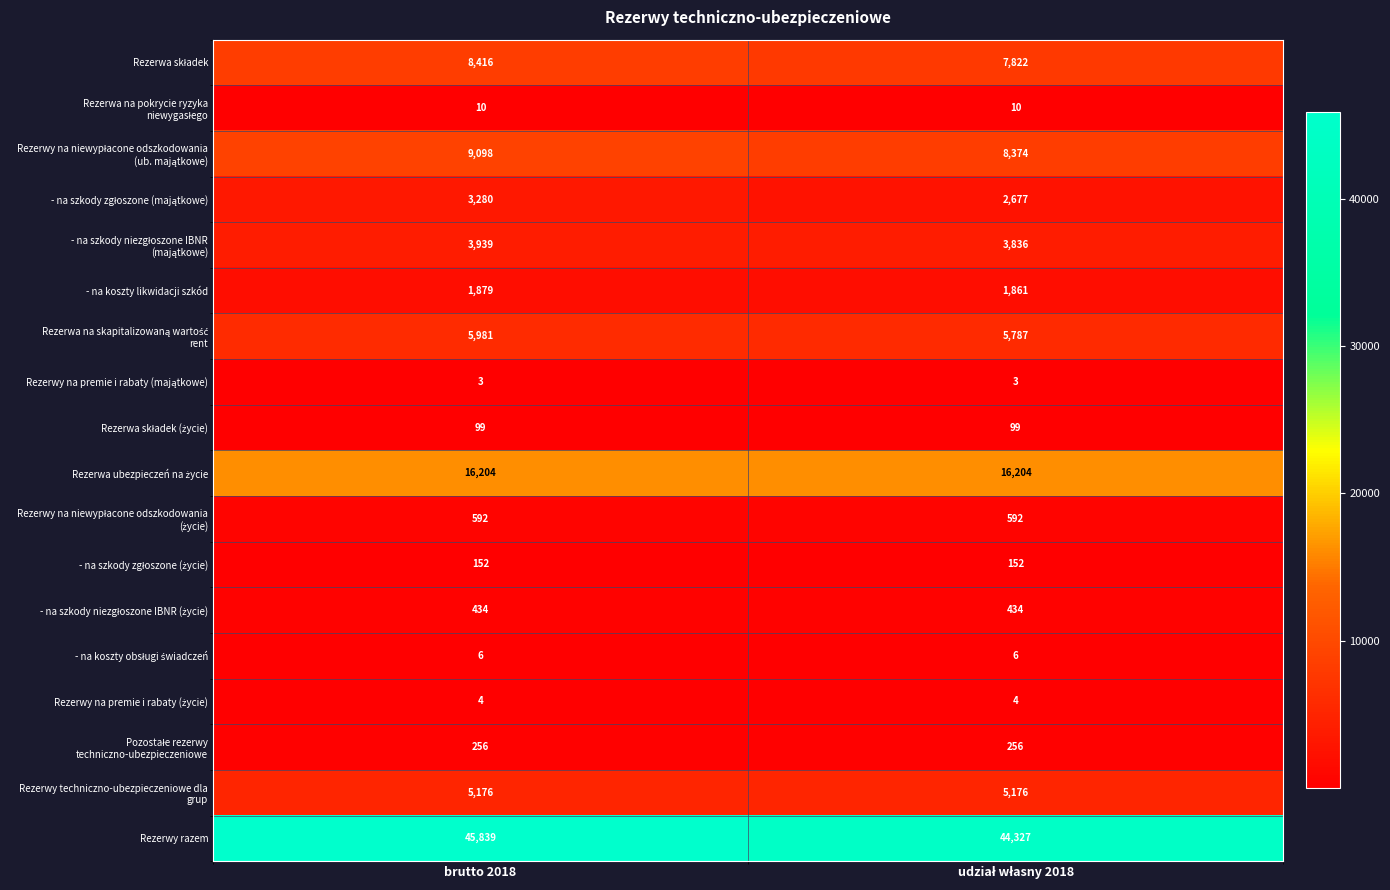

At which category is the sum across all series the highest?

brutto 2018